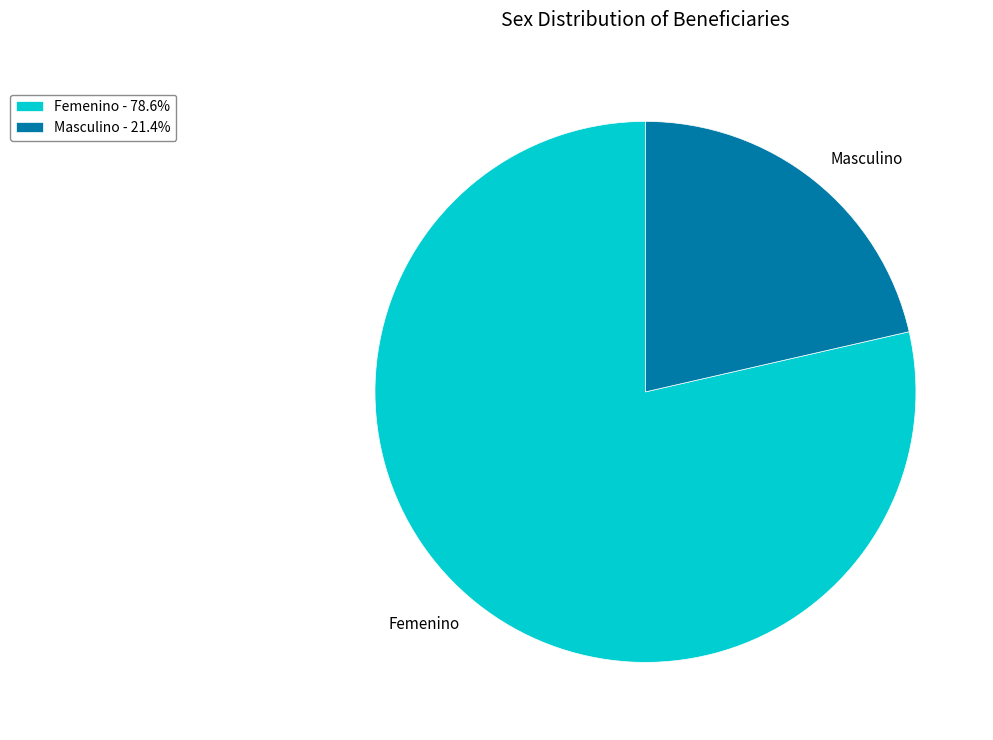

Does any single category account for the majority?

Yes